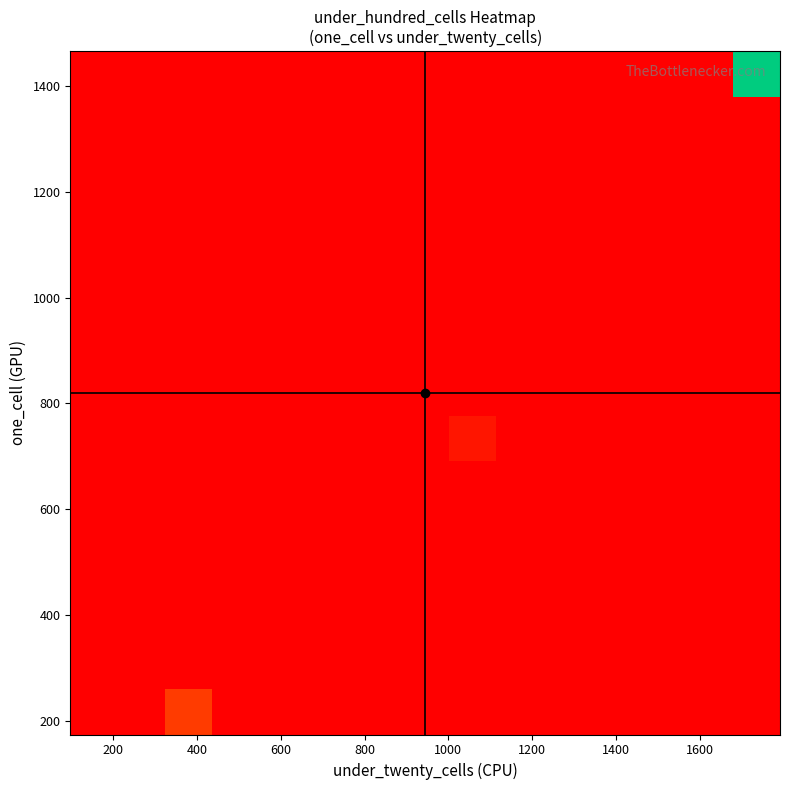

How many categories are shown in the chart?

15